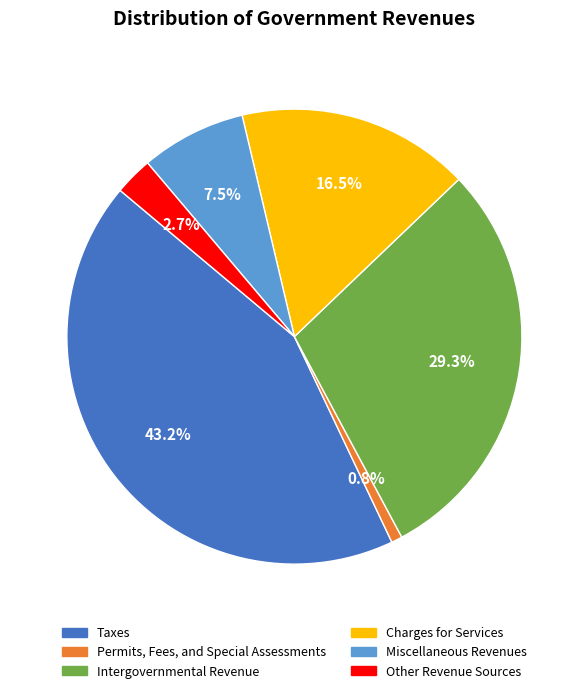

To the nearest percent, what is the average slice percentage?

17%